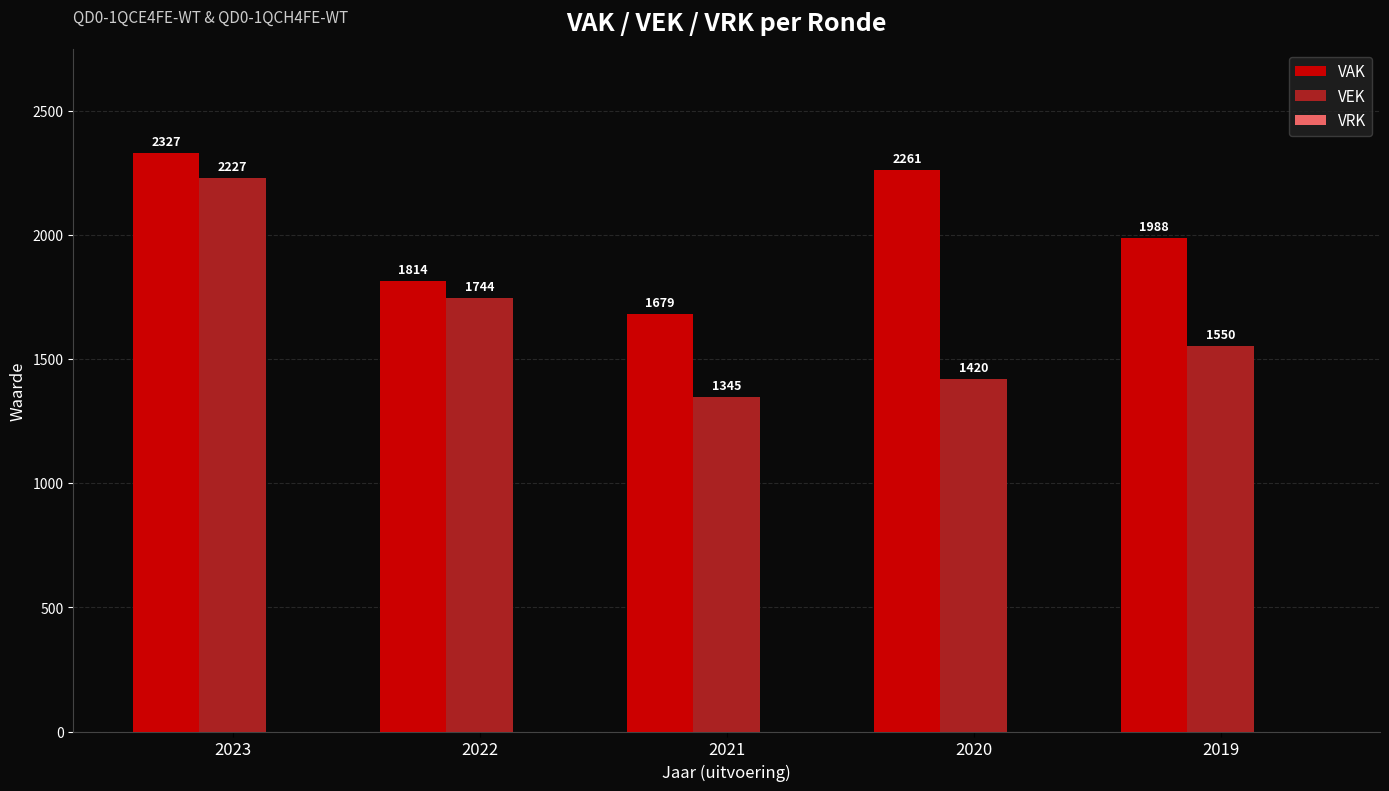

Between 2021 and 2020, which series saw the biggest shift?

VAK